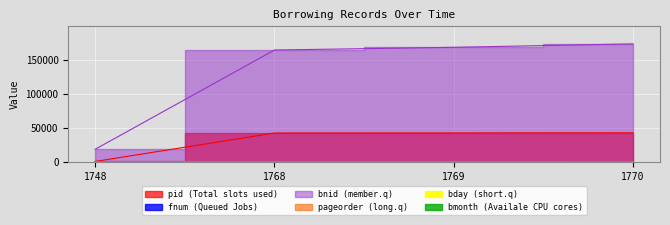

True or false: fnum and bnid intersect in this chart.

False